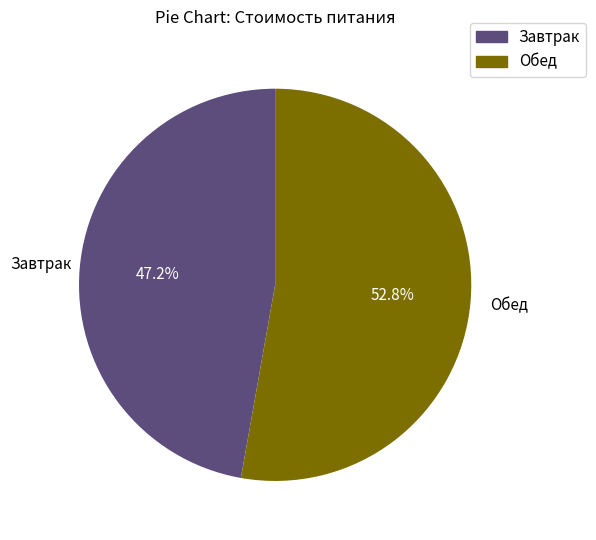

Which slice is the smallest?

Завтрак